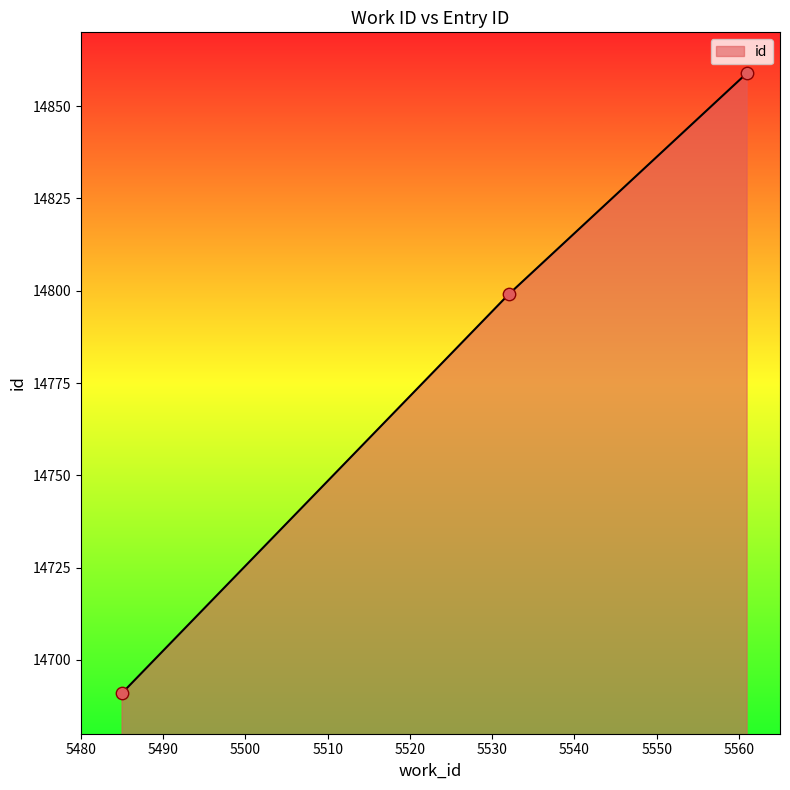

What is the difference between the maximum and second lowest values?

60